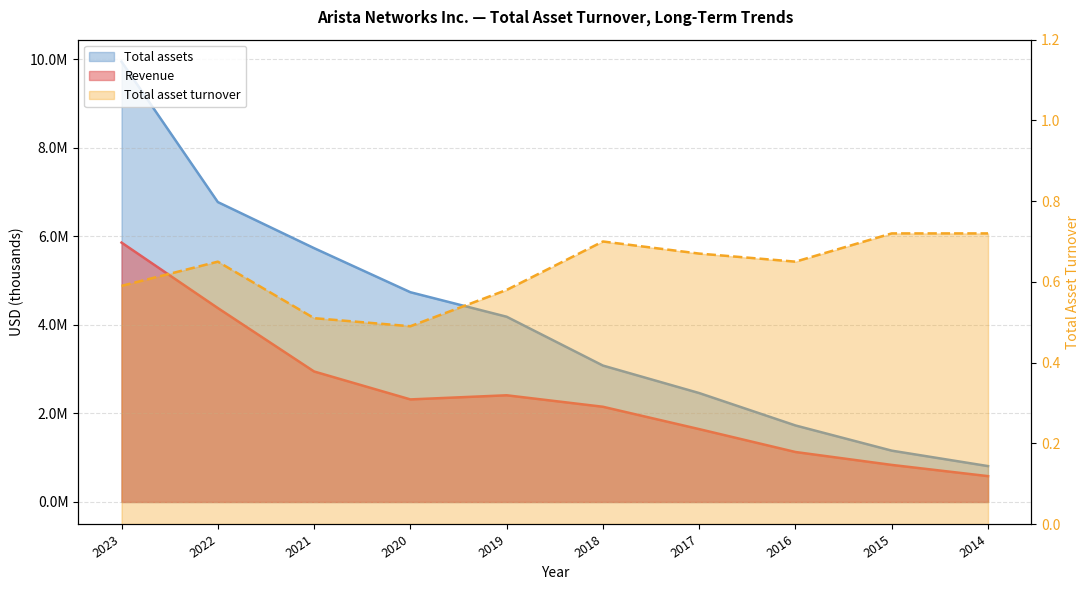

Reading left to right, what are all the values shown in this chart?

Revenue: 5860168.0	4381310.0	2948037.0	2317512.0	2410706.0	2151369.0	1646186.0	1129167.0	837591.0	584106.0
Total assets: 9946806.0	6775410.0	5734429.0	4738919.0	4185290.0	3081983.0	2460860.0	1729007.0	1159890.0	811023.0
Total asset turnover: 0.6	0.7	0.5	0.5	0.6	0.7	0.7	0.7	0.7	0.7